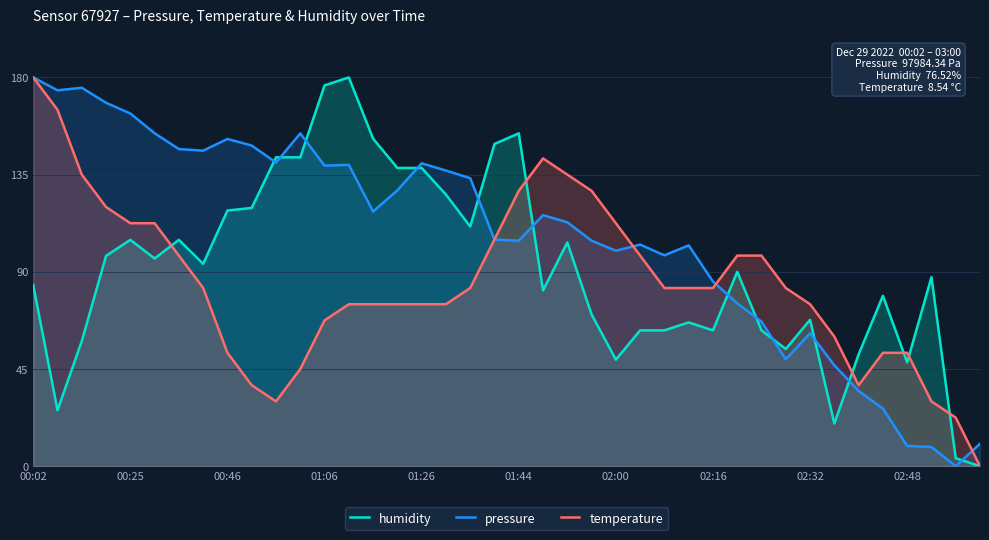

What is the highest value of the pressure series?

180.0